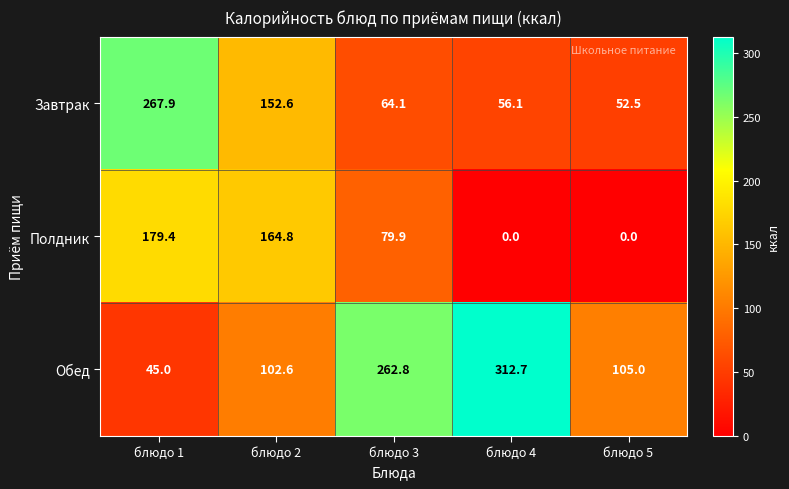

Which series has the largest total across all categories?

Обед